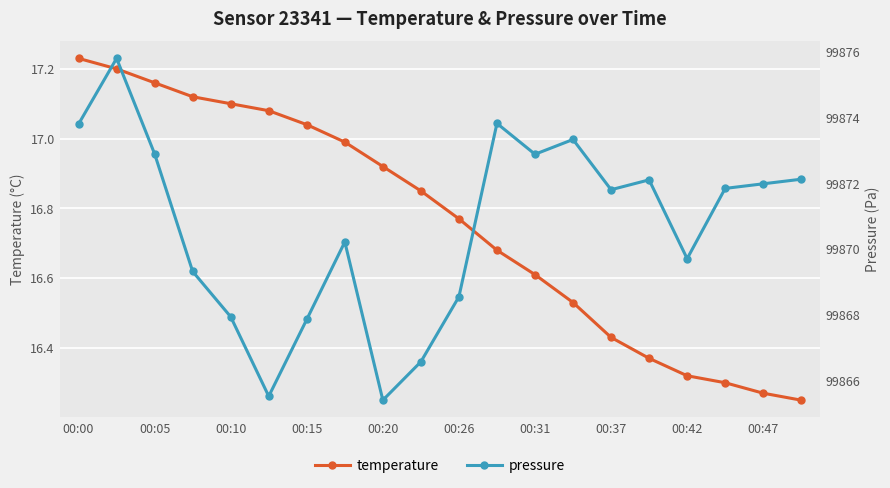

Which series has the largest total across all categories?

pressure